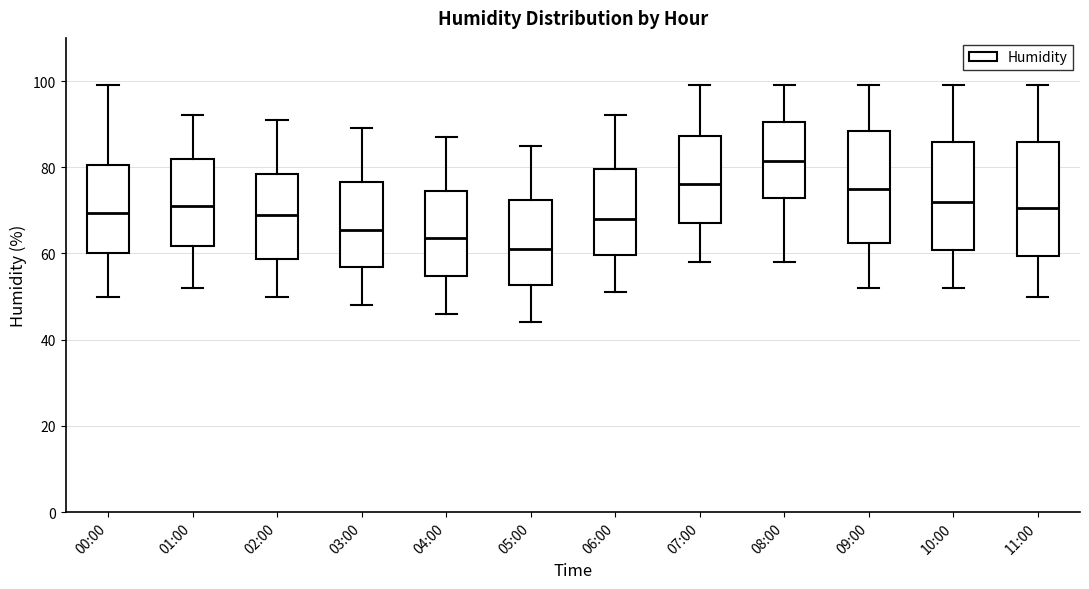

Which box's median line is the highest?

08:00